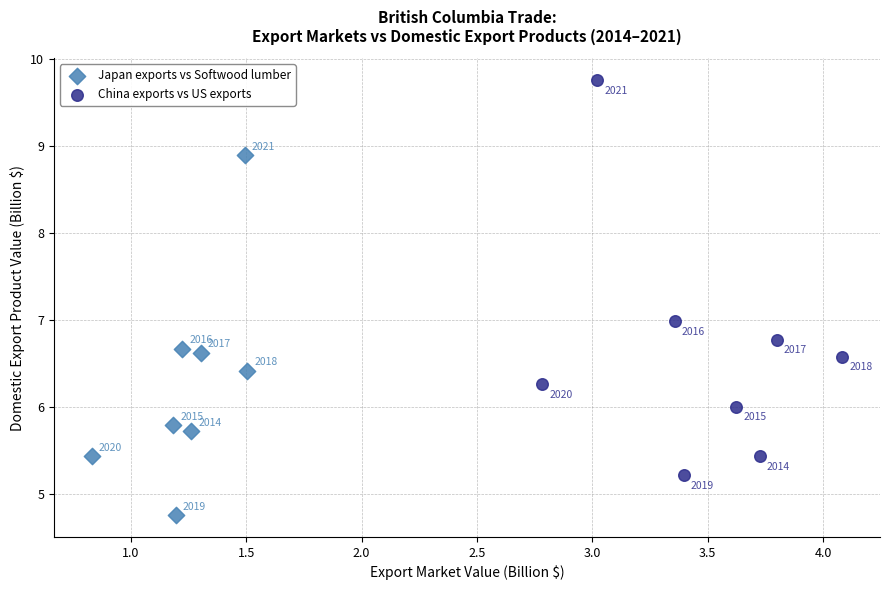

What are all the series names shown in the legend?

Japan exports vs Softwood lumber, China exports vs US exports